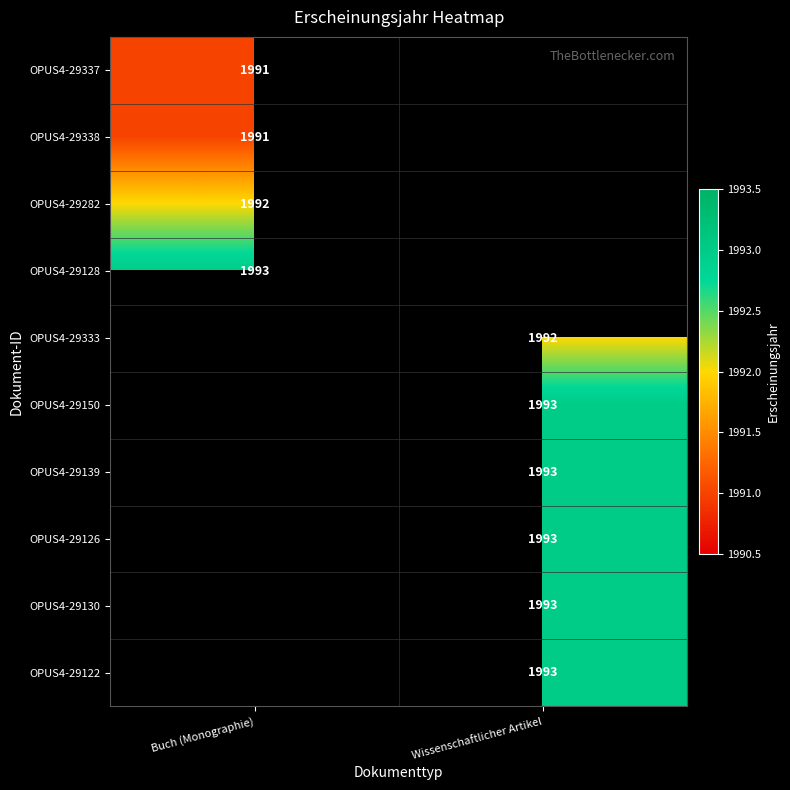

The OPUS4-29150 series shows 1993 at Wissenschaftlicher Artikel. True or false?

True